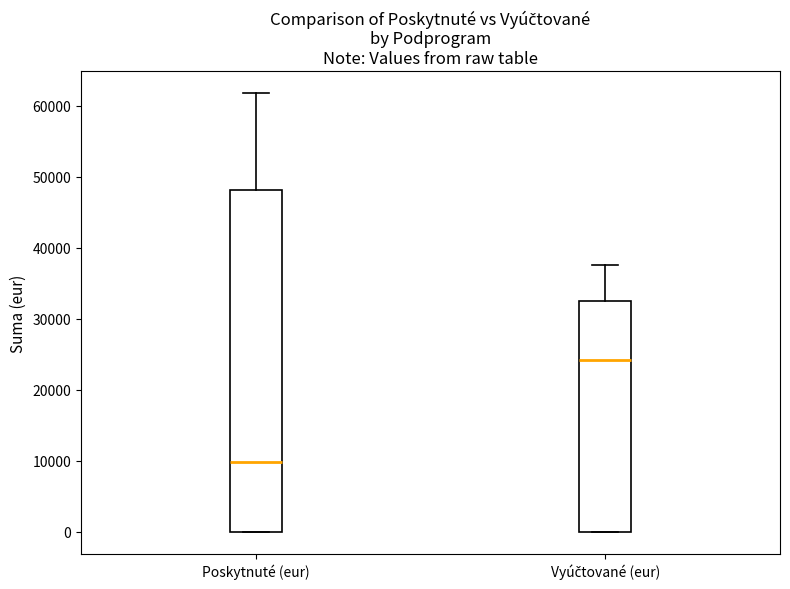

Reading left to right, read every box against the y-axis: the position of its median line, the range the box covers, and the ends of its whiskers. The values are not printed on the chart, so give them approximately, as read against the axis.

Poskytnuté (eur): median 10000, box 0 to 48000, whiskers 0 to 62000
Vyúčtované (eur): median 24000, box 0 to 33000, whiskers 0 to 38000